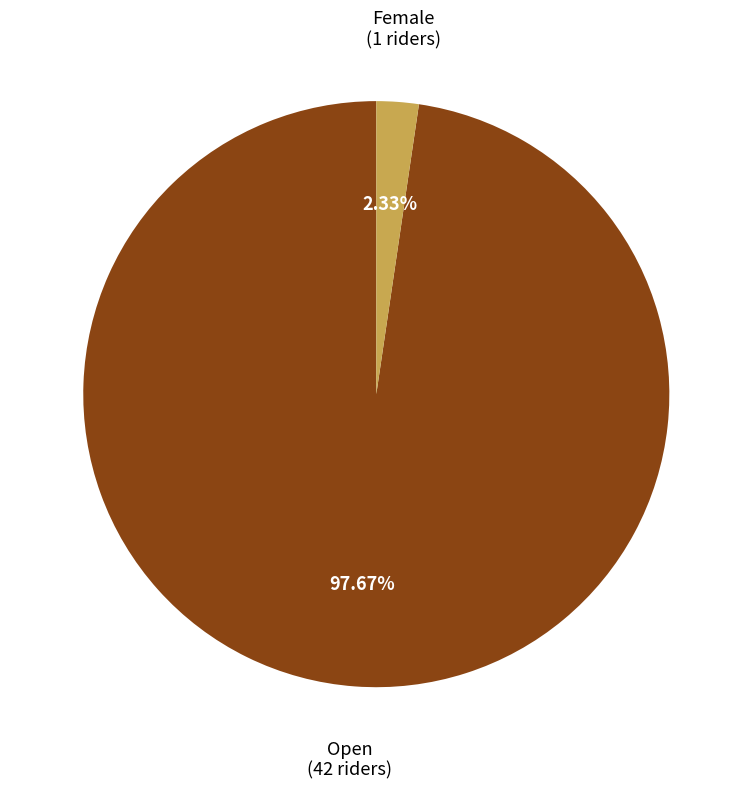

Count the number of slices in the pie.

2